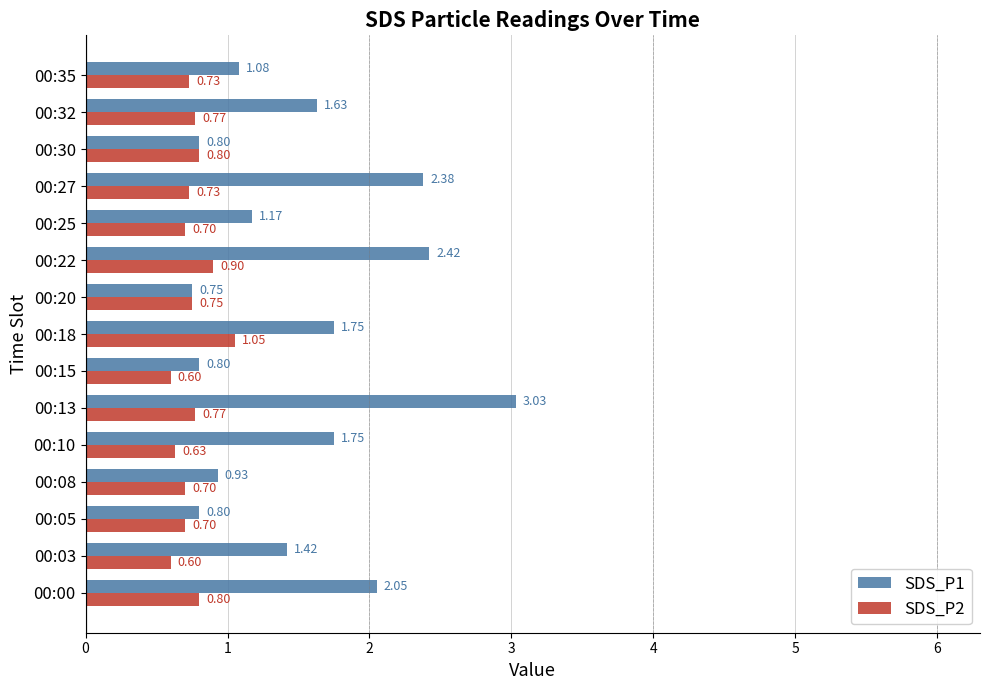

What is the average value of the SDS_P2 series?

0.7